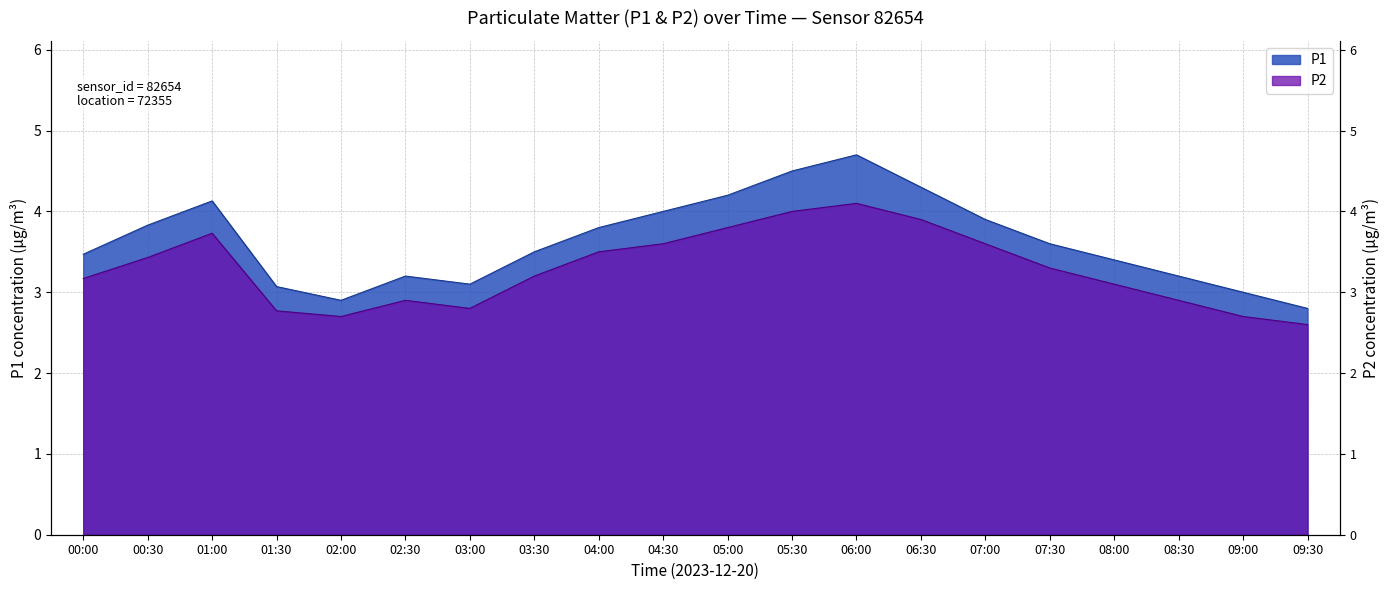

How many values in the P1 series exceed 3?

17